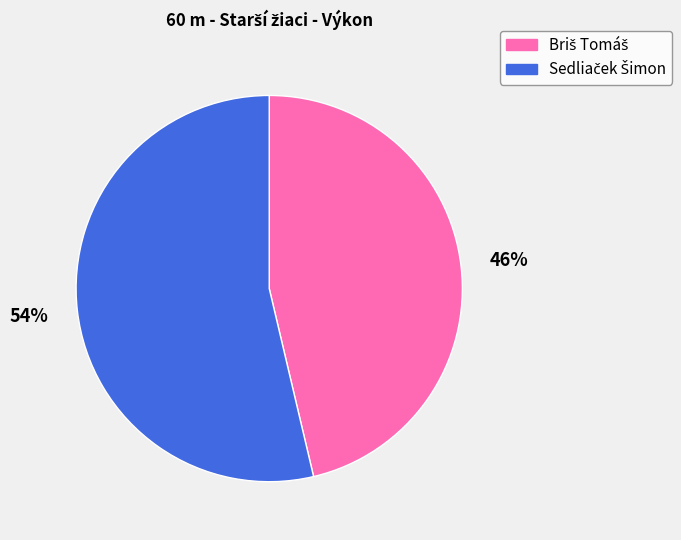

Is there any slice that represents more than half of the pie?

Yes